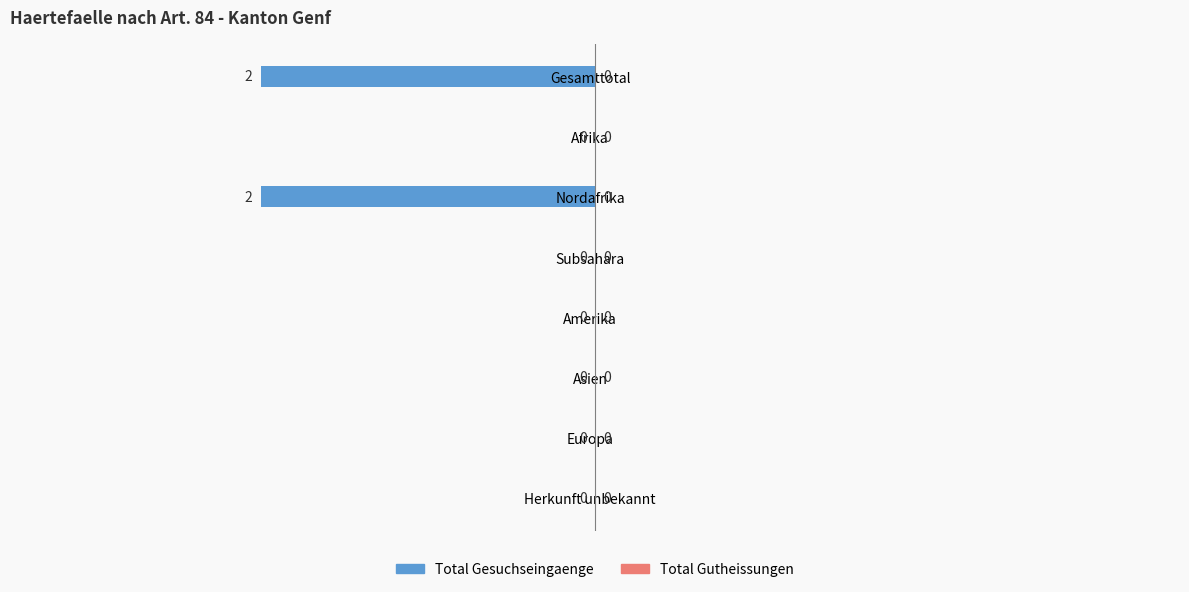

What is the sum of all values?

-4